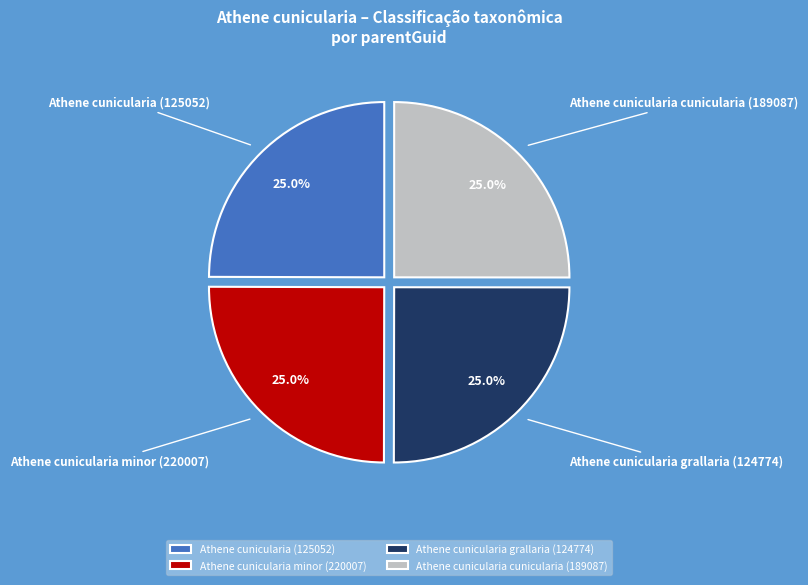

True or false: Athene cunicularia minor (220007) accounts for 31% of the total.

False